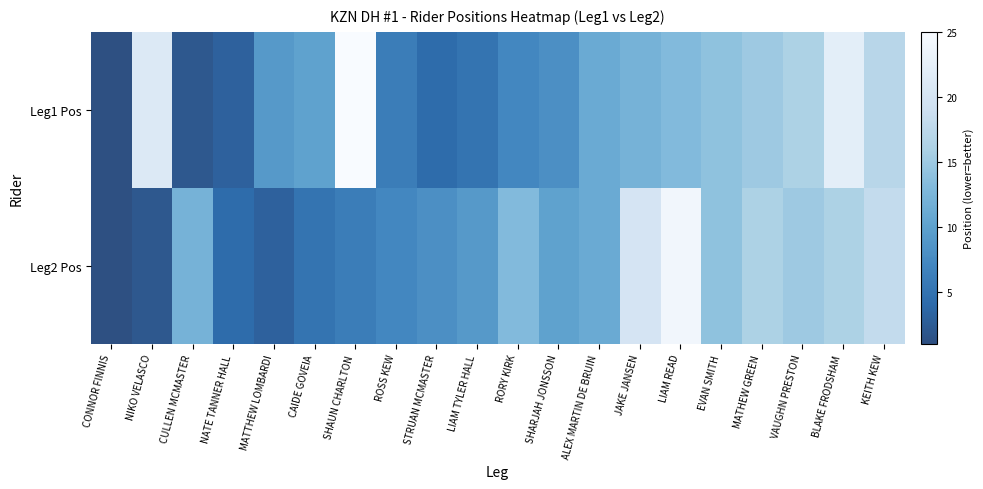

What is the total value across all series at STRUAN MCMASTER?

12